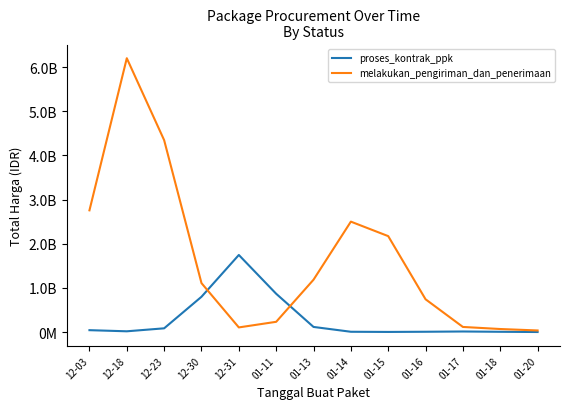

After their last crossing, which series has the higher values: melakukan_pengiriman_dan_penerimaan or proses_kontrak_ppk?

melakukan_pengiriman_dan_penerimaan